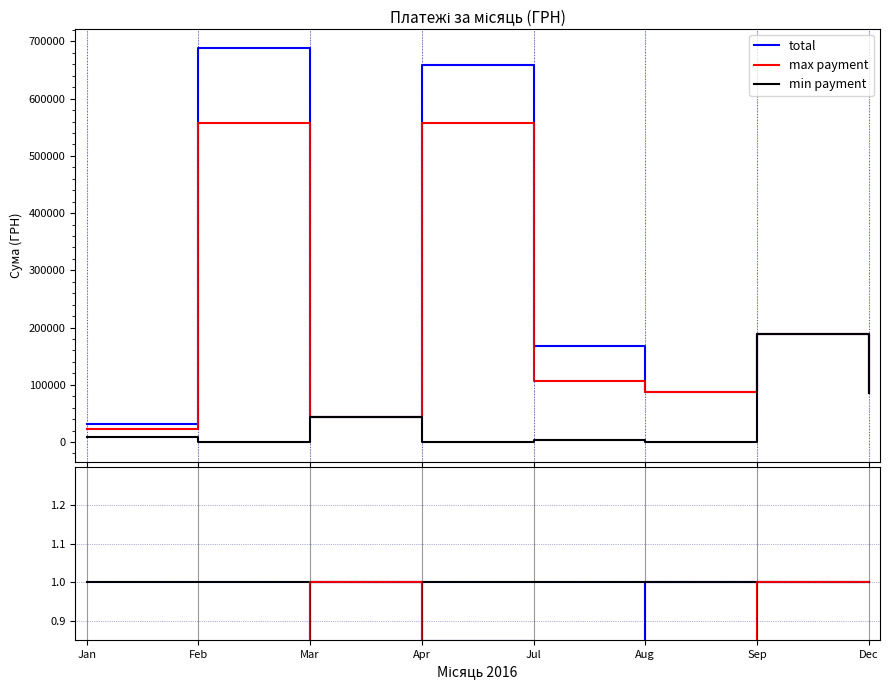

True or false: center has more than 2 points higher than both neighbors.

False